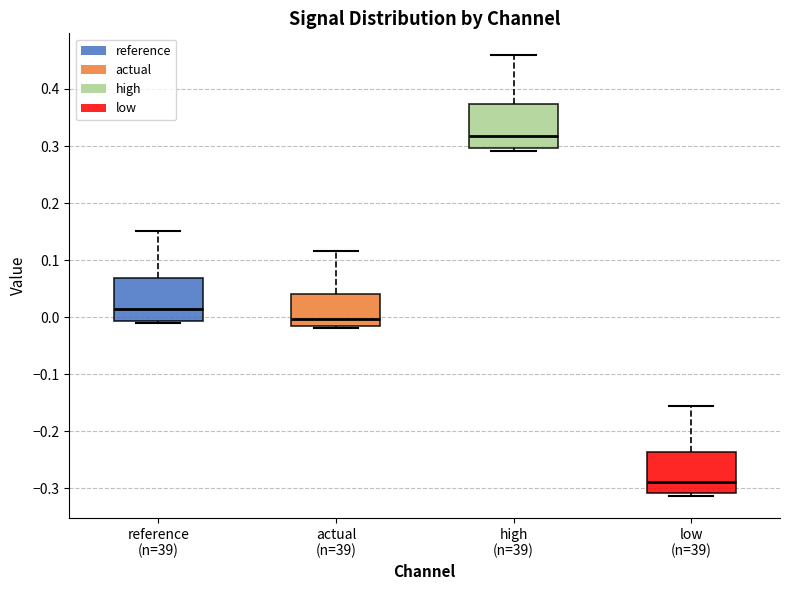

Reading left to right, transcribe this box plot: for each box, give where its median line is, the range the box spans, and where its two whiskers end, as read against the y-axis. The values are not printed on the chart, so give them approximately, as read against the axis.

reference (n=39): median 0.01, box -0.01 to 0.07, whiskers -0.01 (just below the box's lower edge) to 0.15
actual (n=39): median 0.00, box -0.01 to 0.04, whiskers -0.02 to 0.12
high (n=39): median 0.32, box 0.30 to 0.37, whiskers 0.29 to 0.46
low (n=39): median -0.29, box -0.31 to -0.24, whiskers -0.31 (just below the box's lower edge) to -0.16